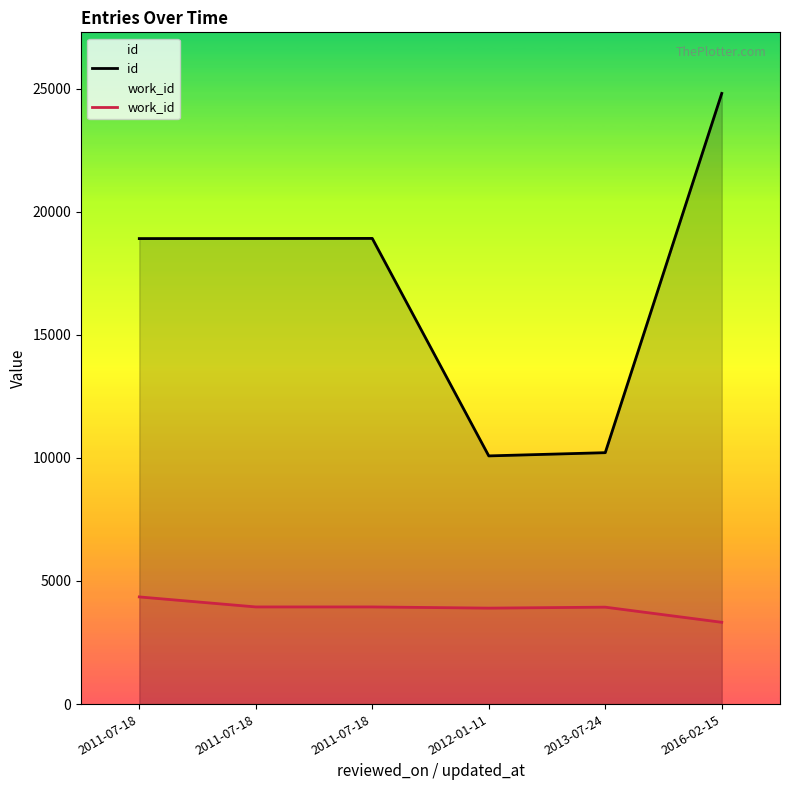

What is the label of the 6th point from the right?

2011-07-18